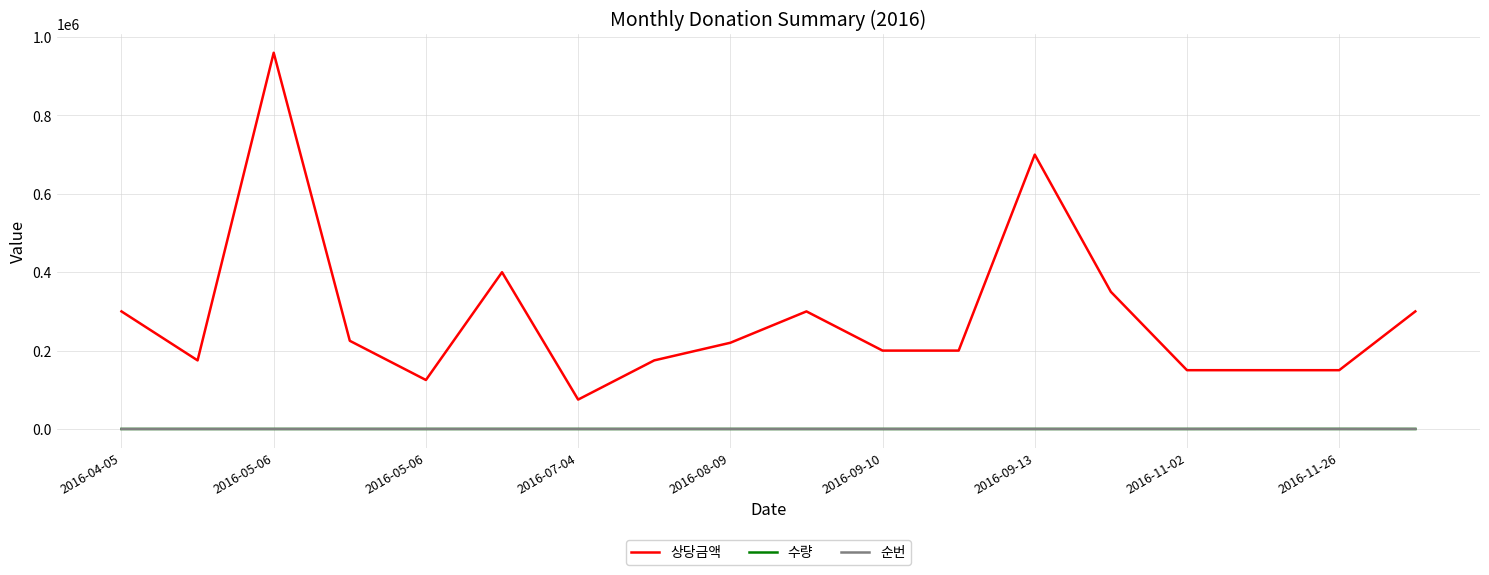

What are all the series names shown in the legend?

상당금액, 수량, 순번